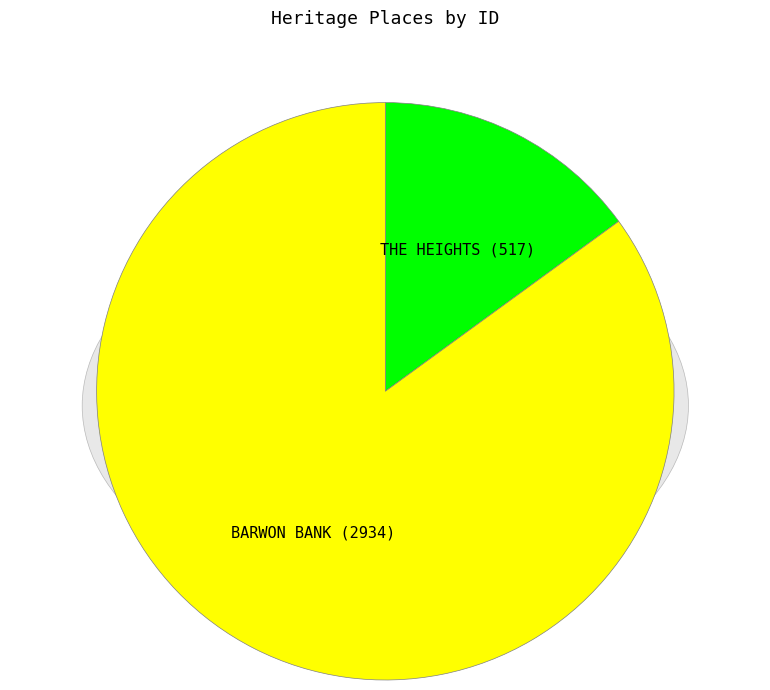

What is the ratio of the value at THE HEIGHTS to the value at BARWON BANK?

0.2